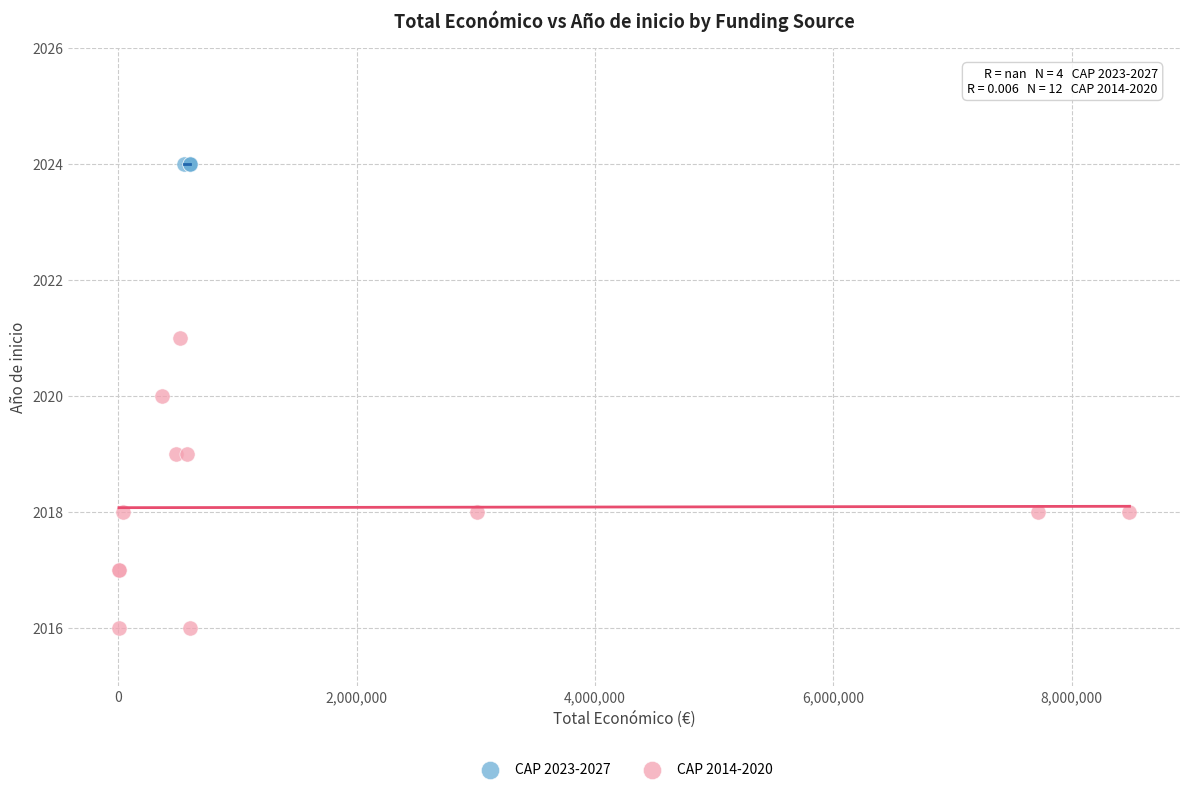

Which series contains the highest Y value?

CAP 2023-2027